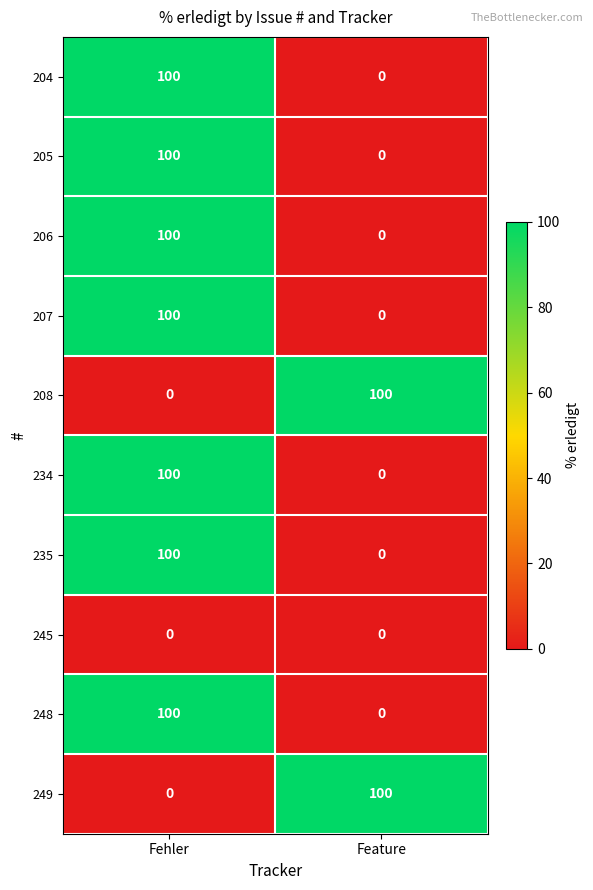

What is the difference between the highest and lowest values at Feature?

100